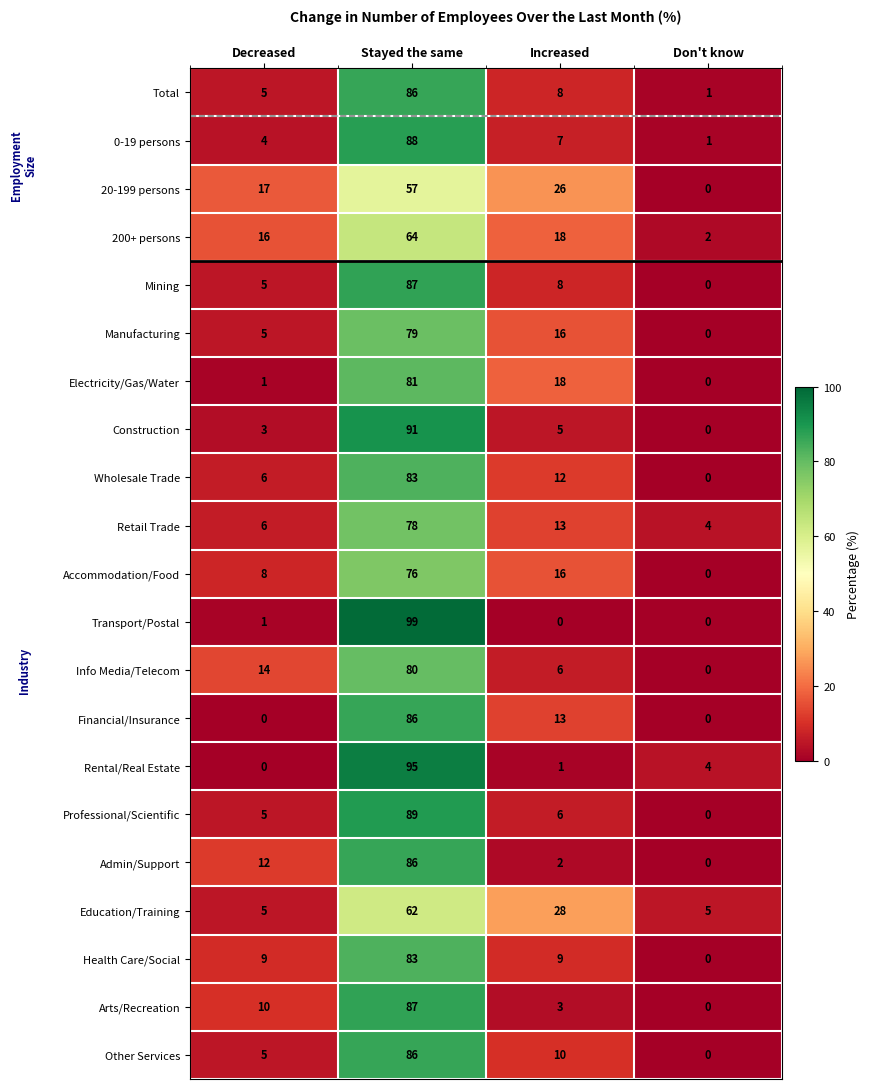

Which series has the largest range (max minus min)?

Transport/Postal